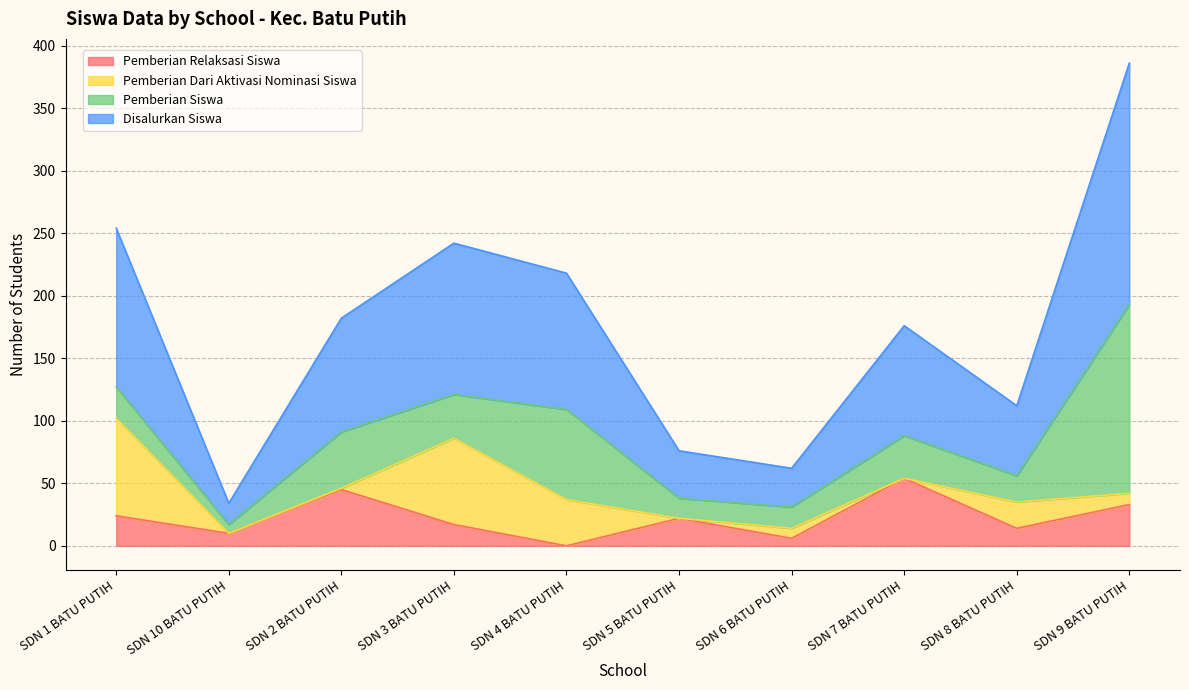

Is the value of Pemberian Relaksasi Siswa at SDN 4 BATU PUTIH greater than the value of Disalurkan Siswa at SDN 9 BATU PUTIH?

No